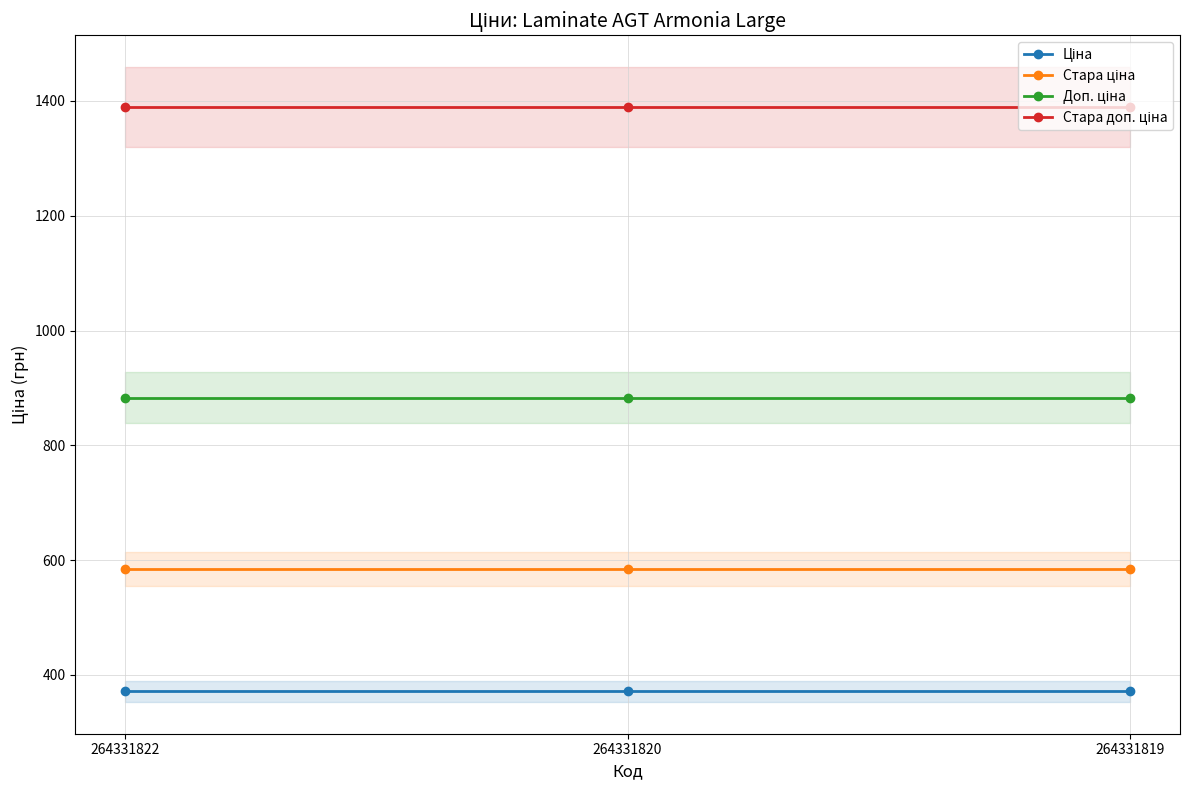

True or false: Ціна has a value of 582.6 at 264331822.

False